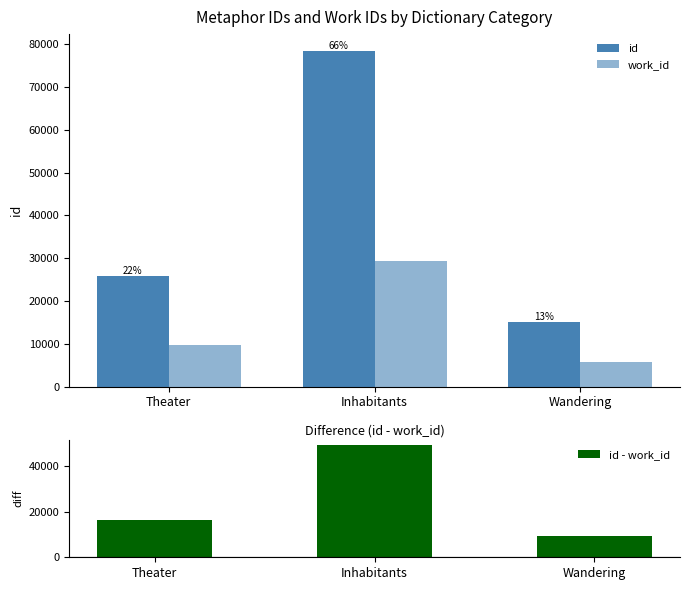

At which label does id first exceed 25874?

Inhabitants